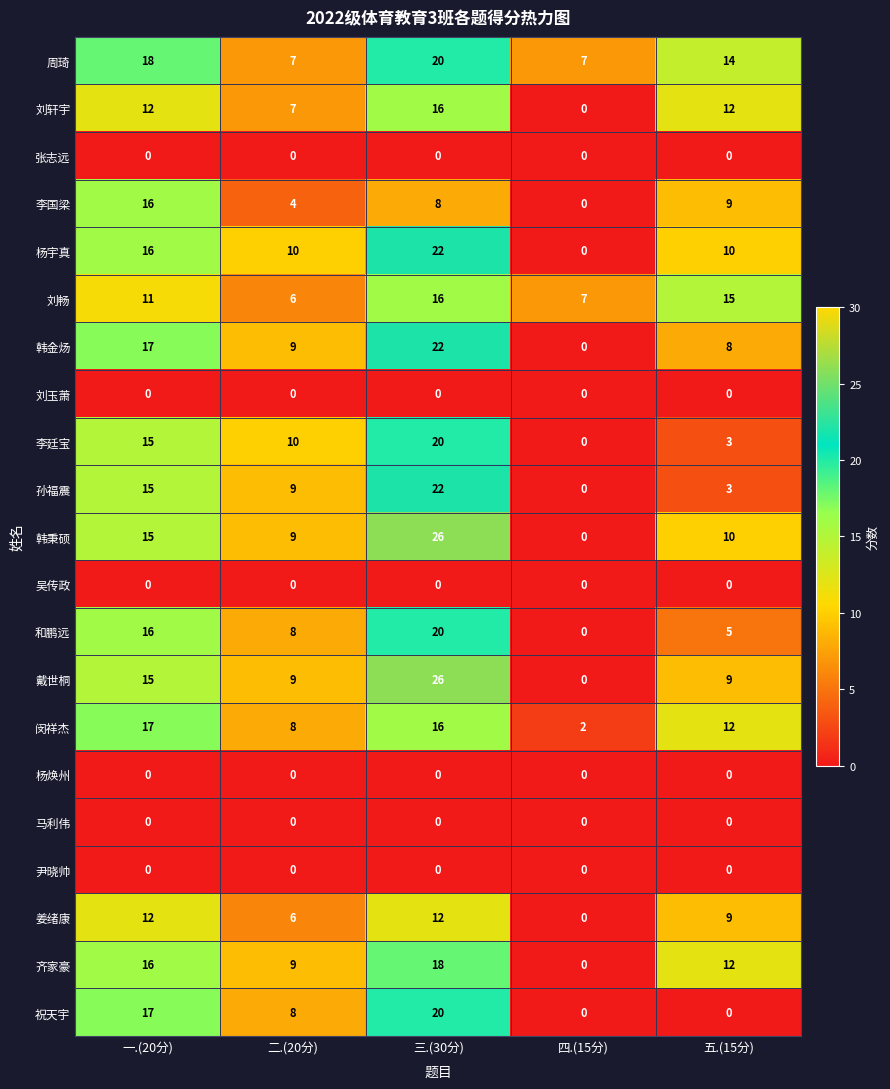

The 韩金炀 series shows 9 at 二.(20分). True or false?

True